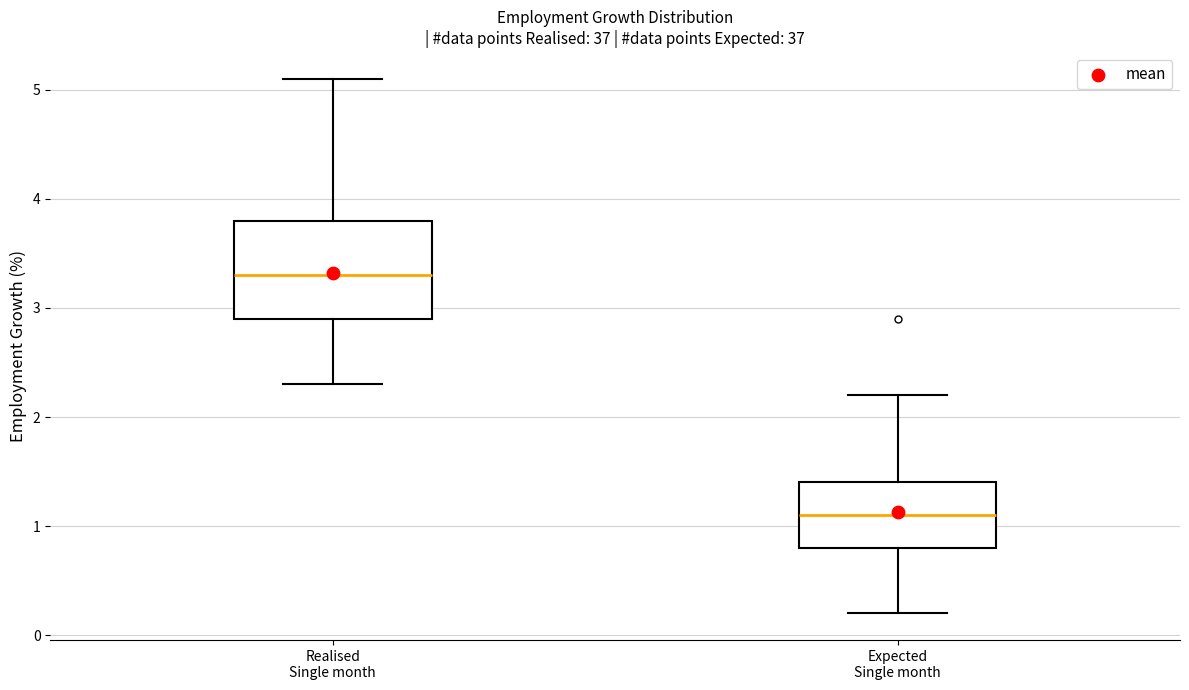

Reading left to right, transcribe this box plot: for each box, give where its median line is, the range the box spans, and where its two whiskers end, as read against the y-axis. The values are not printed on the chart, so give them approximately, as read against the axis.

Realised Single month: median 3.3, box 2.9 to 3.8, whiskers 2.3 to 5.1
Expected Single month: median 1.1, box 0.8 to 1.4, whiskers 0.2 to 2.2